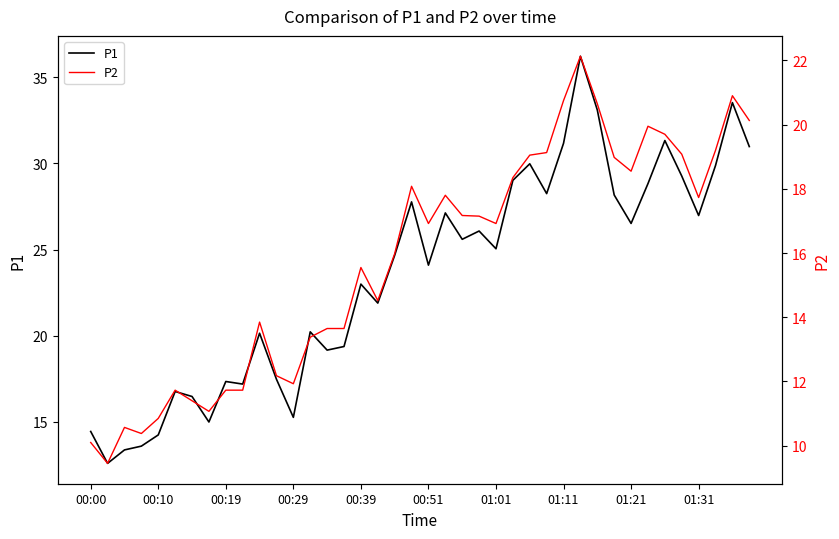

What is the highest value of the P1 series?

36.2